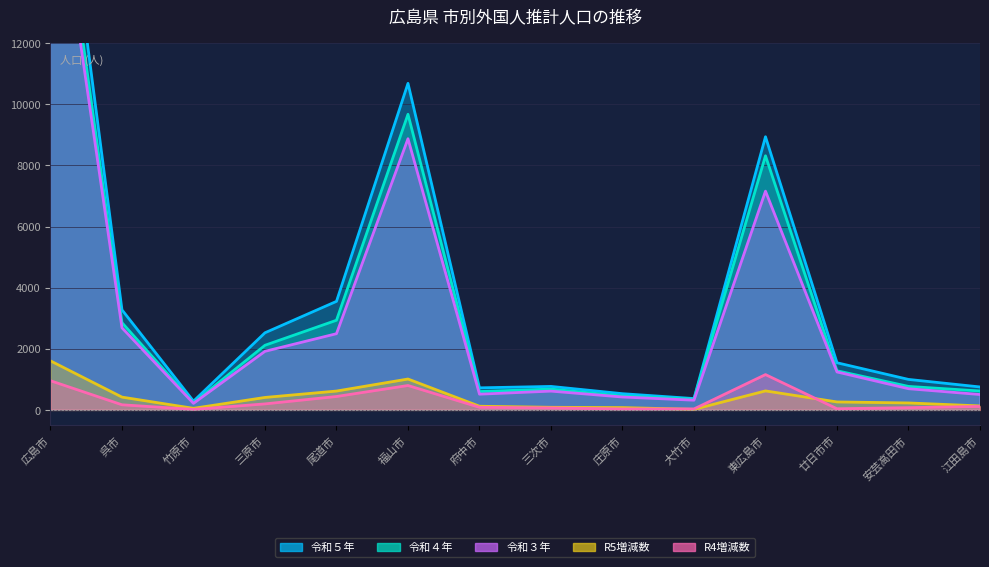

What is the difference between the second highest and minimum values in the 令和５年 series?

10401